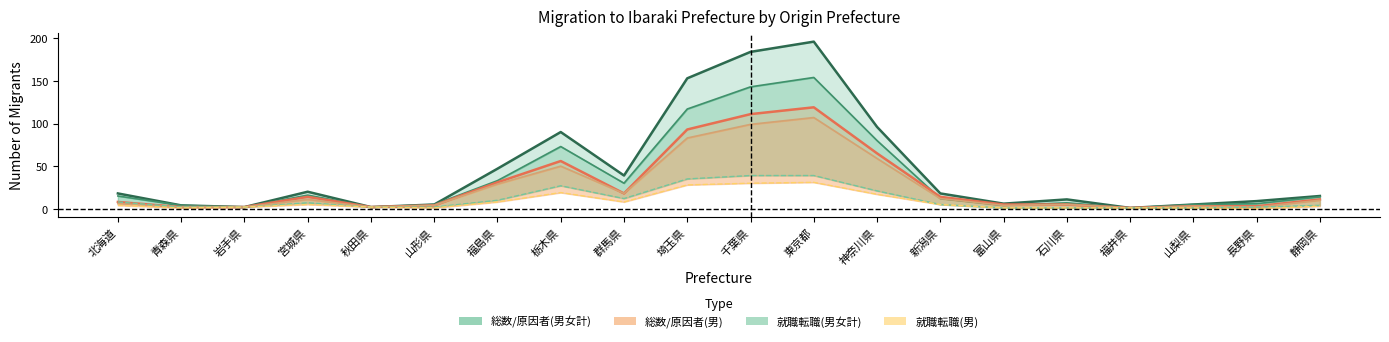

Reading left to right, transcribe all the data shown in this chart.

総数(男女計): 北海道=18	青森県=4	岩手県=2	宮城県=20	秋田県=2	山形県=5	福島県=47	栃木県=90	群馬県=39	埼玉県=153	千葉県=184	東京都=196	神奈川県=96	新潟県=18	富山県=6	石川県=11	福井県=1	山梨県=5	長野県=9	静岡県=15
原因者数(男女計): 北海道=15	青森県=4	岩手県=2	宮城県=16	秋田県=2	山形県=5	福島県=33	栃木県=73	群馬県=30	埼玉県=117	千葉県=143	東京都=154	神奈川県=80	新潟県=12	富山県=4	石川県=7	福井県=1	山梨県=5	長野県=6	静岡県=14
総数(男): 北海道=8	青森県=2	岩手県=2	宮城県=14	秋田県=2	山形県=4	福島県=31	栃木県=56	群馬県=18	埼玉県=93	千葉県=111	東京都=119	神奈川県=65	新潟県=14	富山県=5	石川県=5	福井県=1	山梨県=3	長野県=3	静岡県=11
原因者数(男): 北海道=6	青森県=2	岩手県=2	宮城県=11	秋田県=2	山形県=4	福島県=29	栃木県=50	群馬県=18	埼玉県=83	千葉県=99	東京都=107	神奈川県=59	新潟県=12	富山県=4	石川県=5	福井県=1	山梨県=3	長野県=2	静岡県=10
就職転職(男女計): 北海道=8	青森県=2	岩手県=2	宮城県=7	秋田県=2	山形県=2	福島県=10	栃木県=27	群馬県=12	埼玉県=35	千葉県=39	東京都=39	神奈川県=21	新潟県=5	富山県=1	石川県=1	福井県=1	山梨県=1	長野県=2	静岡県=4
就職転職(男): 北海道=4	青森県=1	岩手県=2	宮城県=5	秋田県=2	山形県=1	福島県=8	栃木県=19	群馬県=8	埼玉県=28	千葉県=30	東京都=31	神奈川県=17	新潟県=5	富山県=1	石川県=1	福井県=1	山梨県=1	長野県=0	静岡県=3